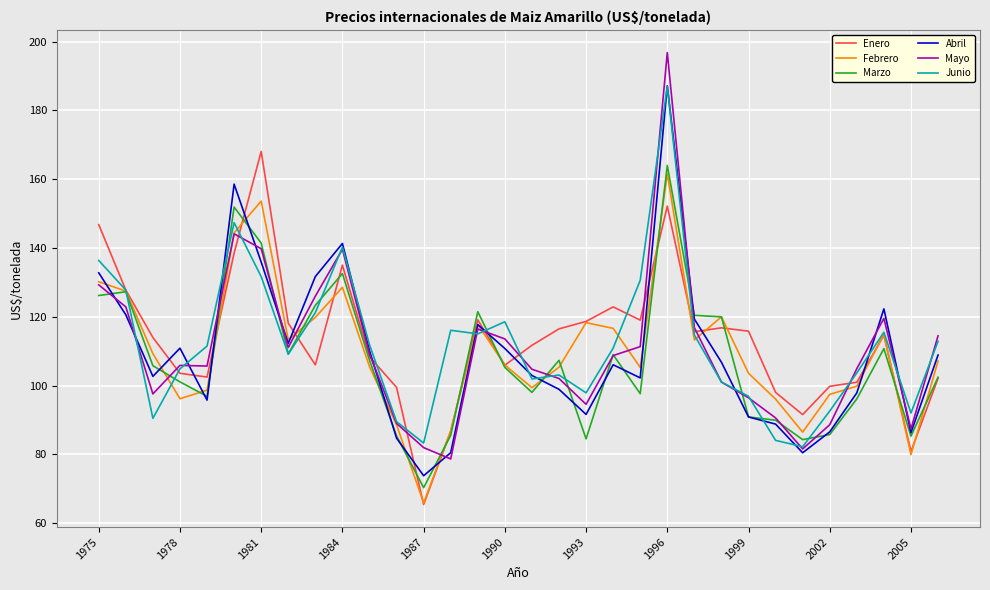

After their last crossing, which series has the higher values: Abril or Marzo?

Abril